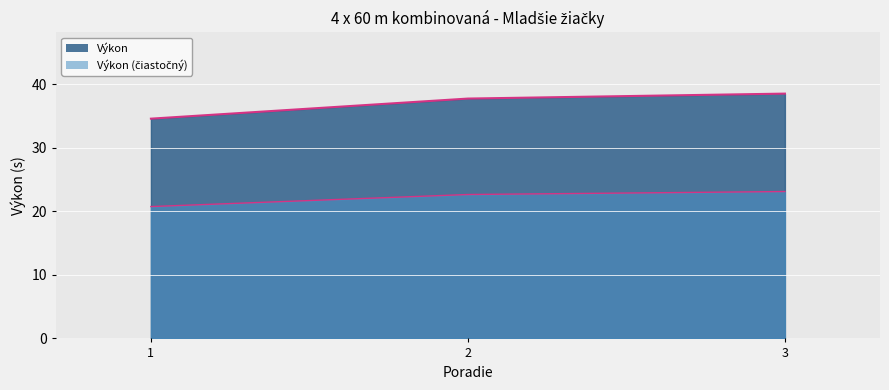

Rank the categories by value from highest to lowest.

3, 2, 1